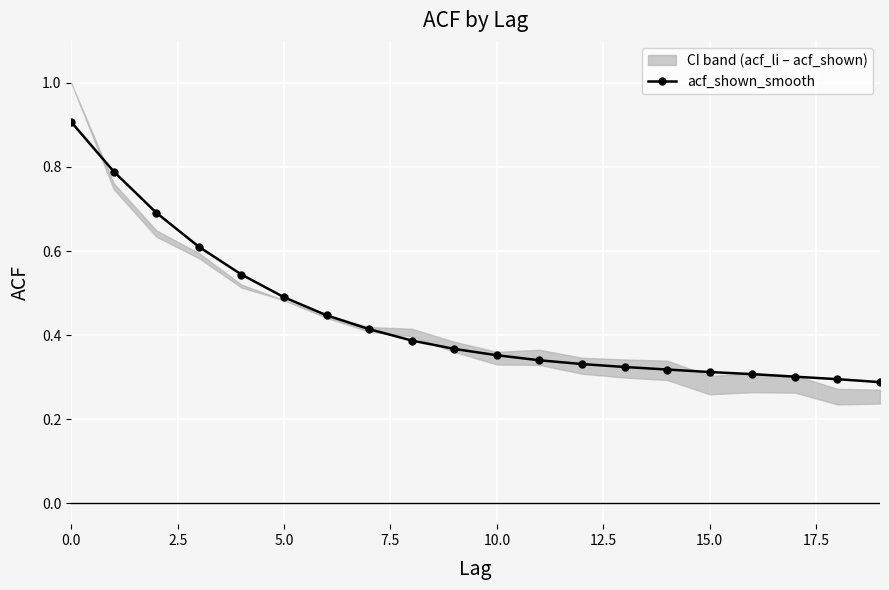

What position from the left is 12?

13